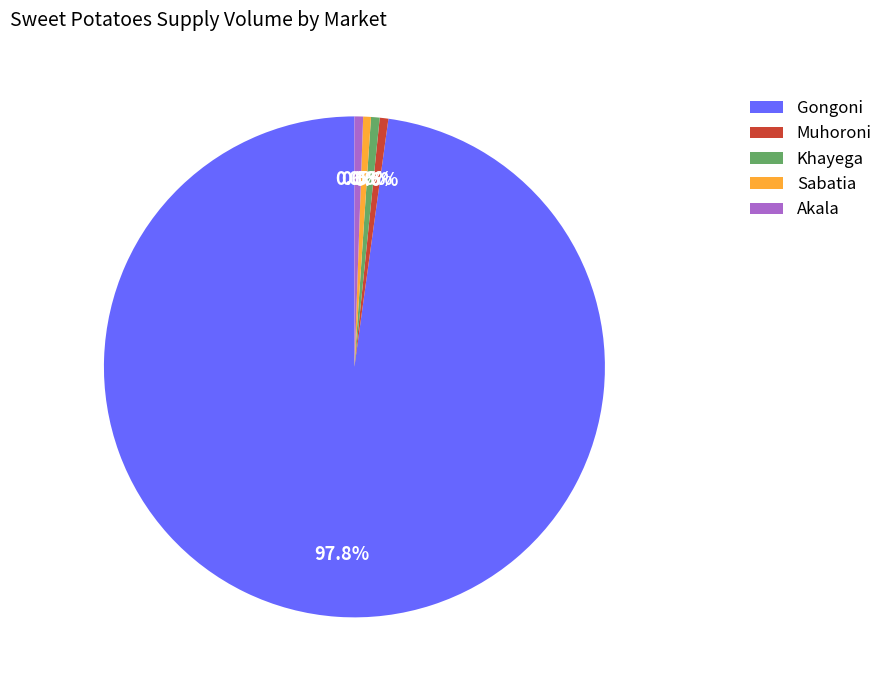

The Khayega slice represents 1% of the pie. True or false?

True